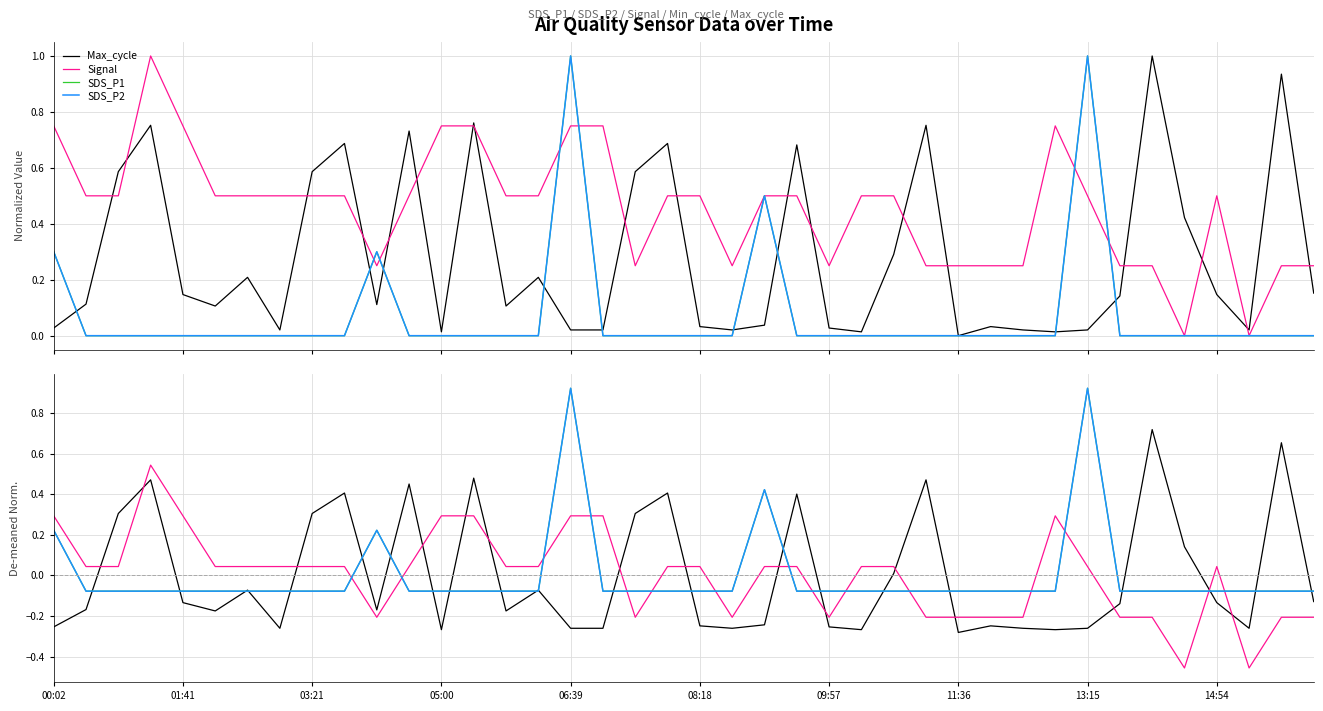

Which category has the highest value across all series?

06:39